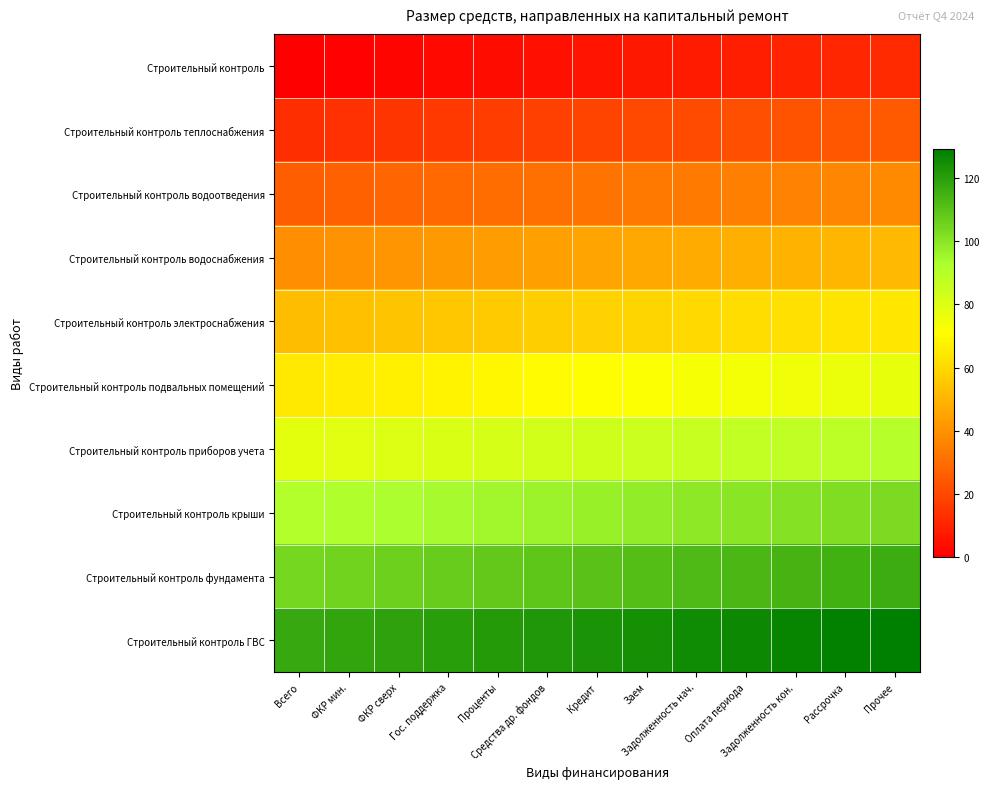

What is the difference between the highest and lowest values at Средства др. фондов?

117